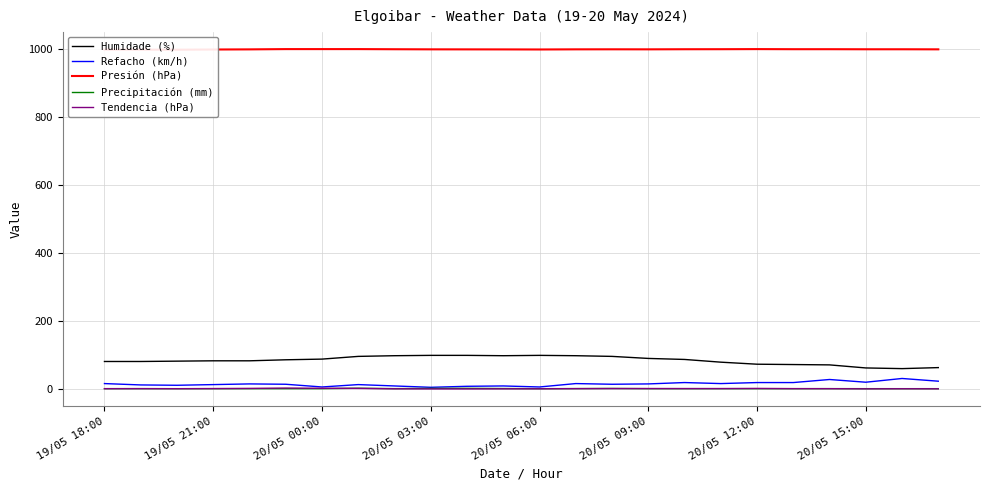

True or false: Humidade (%) and Precipitación (mm) cross at least once.

False